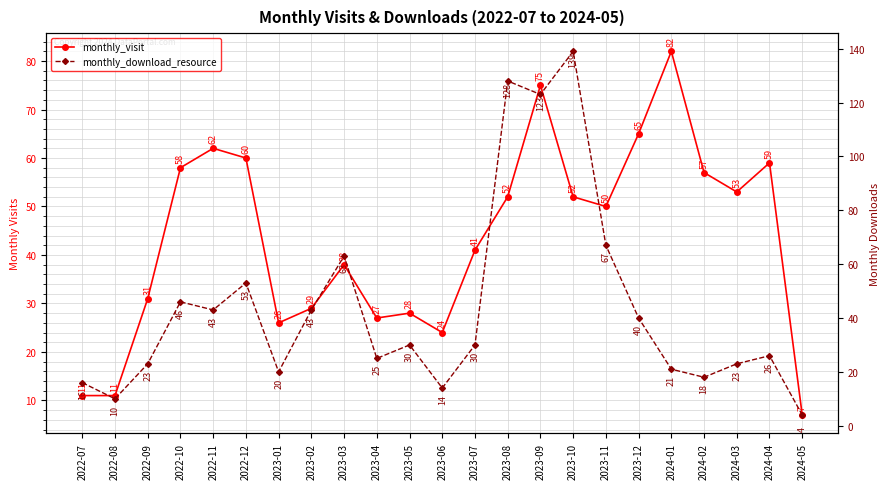

Is it true that monthly_download_resource equals 14 at 2023-06?

True